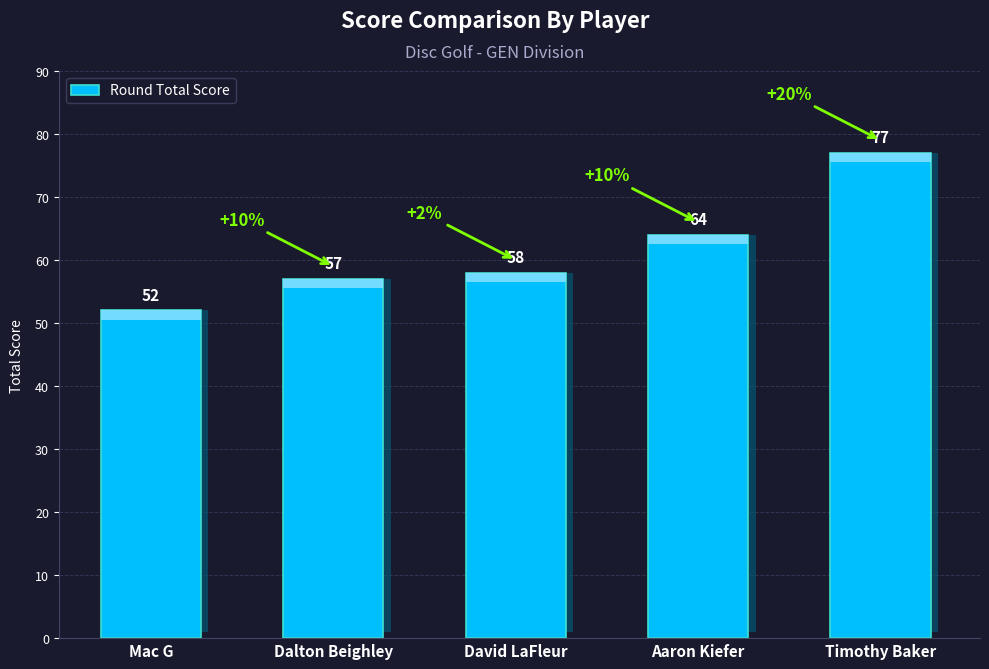

Rank the categories by value from lowest to highest.

Mac G, Dalton Beighley, David LaFleur, Aaron Kiefer, Timothy Baker